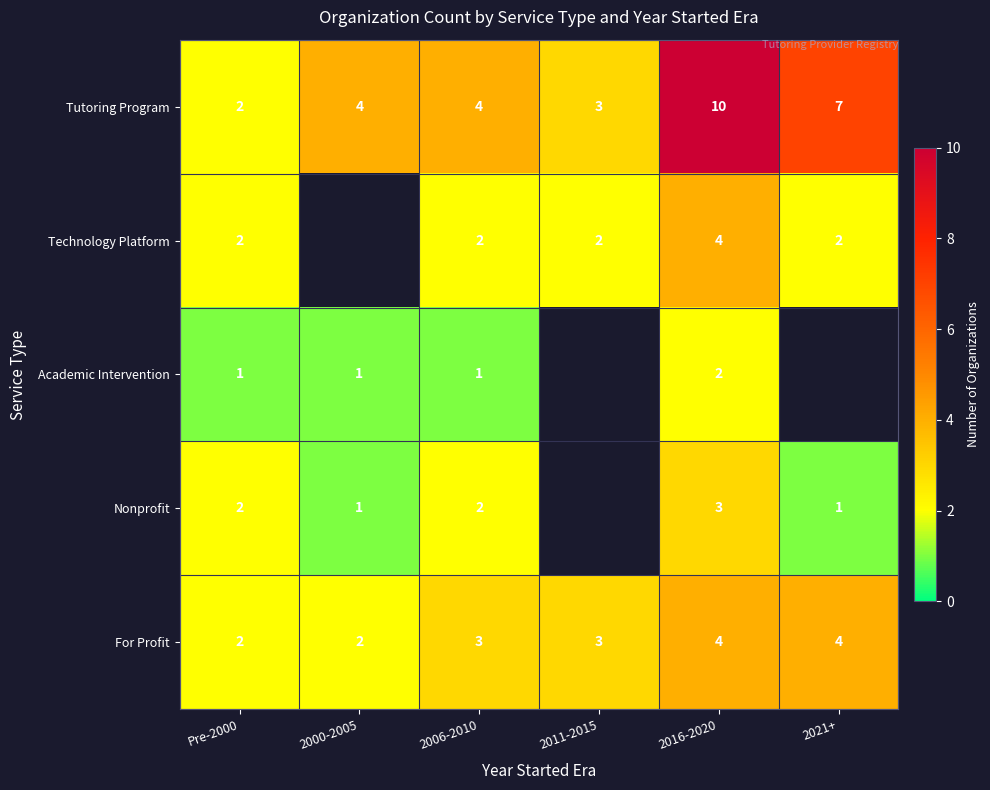

What is the highest value of the Tutoring Program series?

10